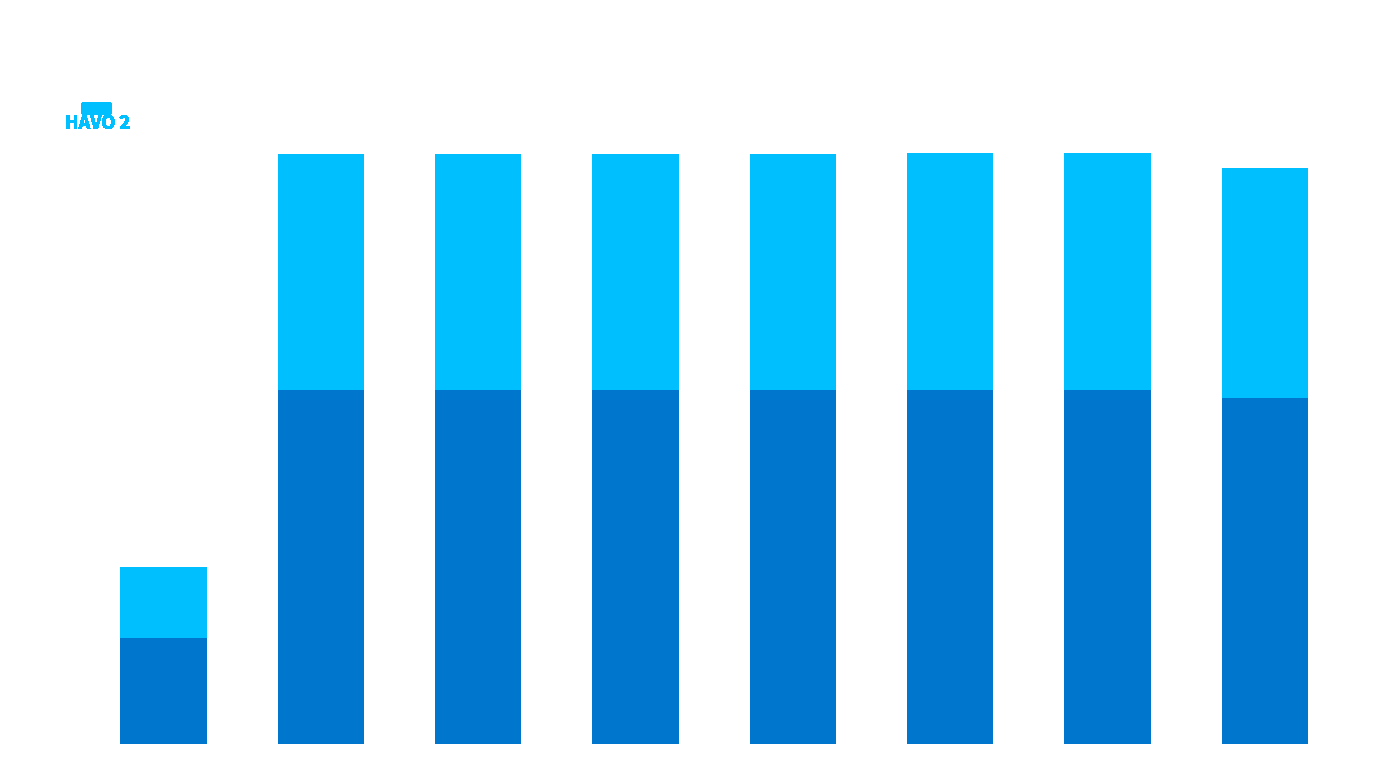

Which label corresponds to the largest value in the chart?

paragraaf 5